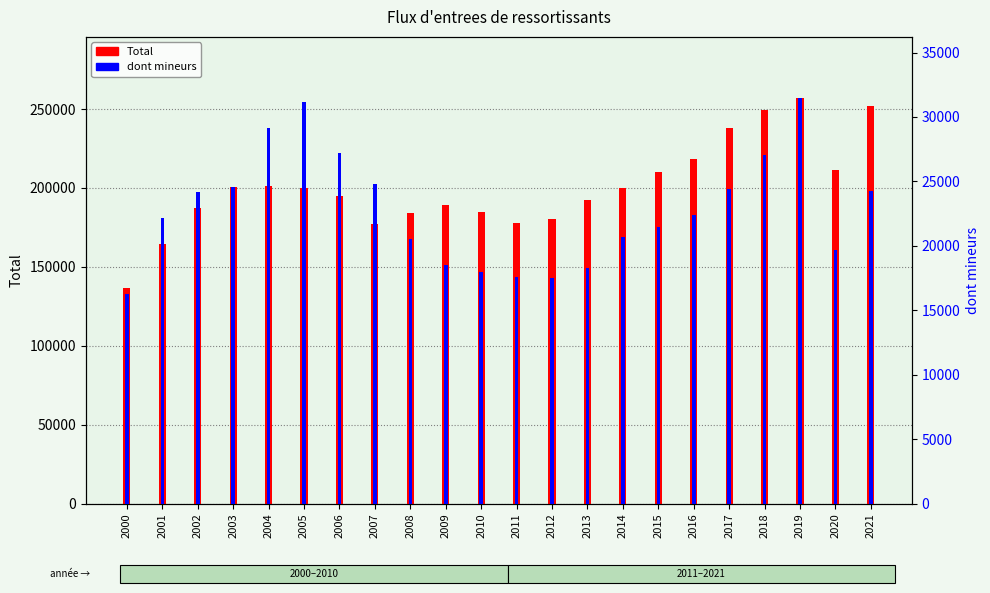

The Total series shows 256099 at 2012. True or false?

False